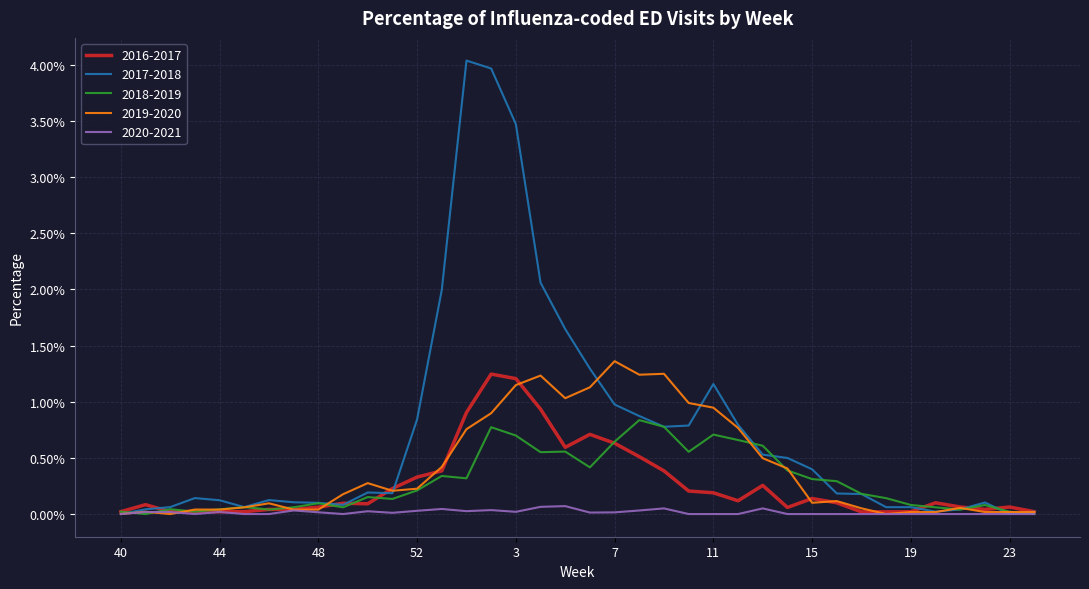

What is the highest value of the 2017-2018 series?

4.0